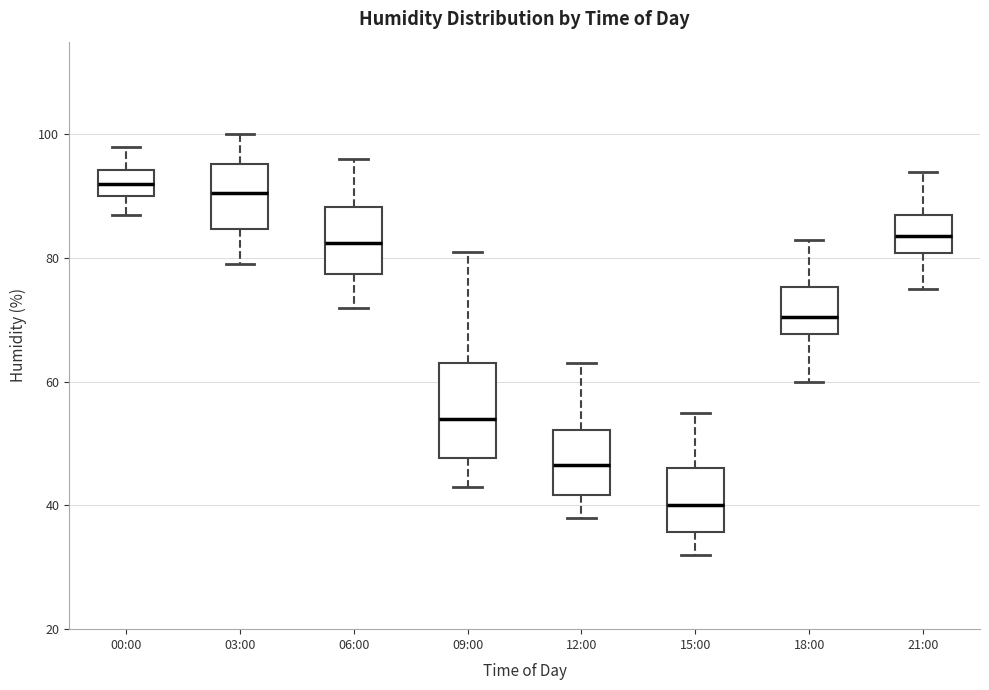

Reading left to right, transcribe this box plot: for each box, give where its median line is, the range the box spans, and where its two whiskers end, as read against the y-axis. The values are not printed on the chart, so give them approximately, as read against the axis.

00:00: median 92, box 90 to 94, whiskers 88 to 98
03:00: median 90, box 84 to 96, whiskers 80 to 100
06:00: median 82, box 78 to 88, whiskers 72 to 96
09:00: median 54, box 48 to 64, whiskers 44 to 82
12:00: median 46, box 42 to 52, whiskers 38 to 64
15:00: median 40, box 36 to 46, whiskers 32 to 56
18:00: median 70, box 68 to 76, whiskers 60 to 84
21:00: median 84, box 80 to 88, whiskers 76 to 94